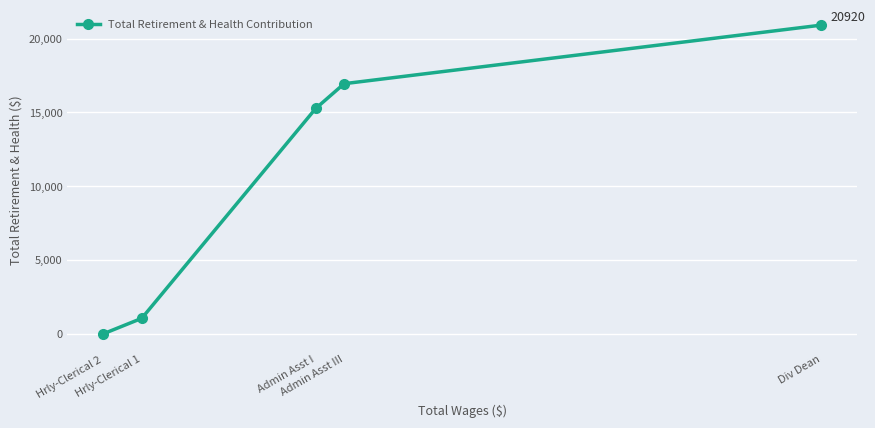

Approximately how many times larger is the value at Admin Asst III compared to Hrly-Clerical 1?

16.1